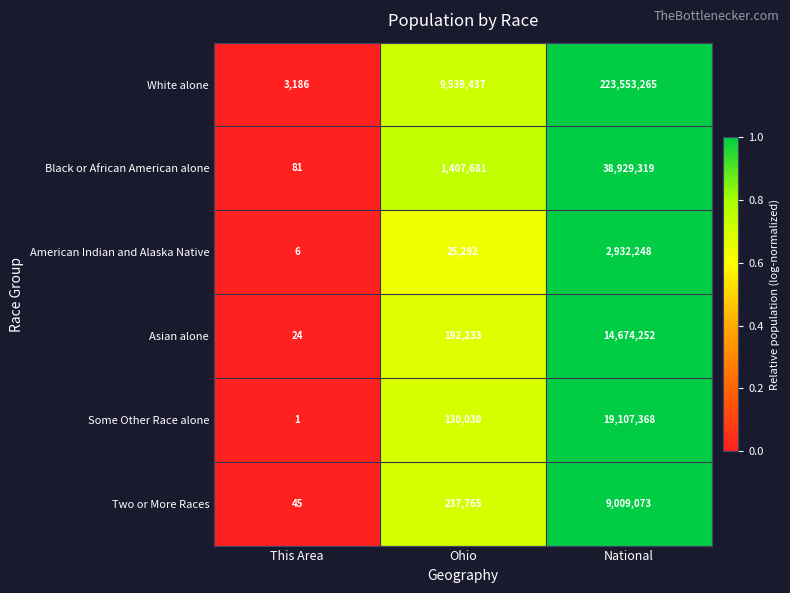

Which category has the highest value across all series?

National